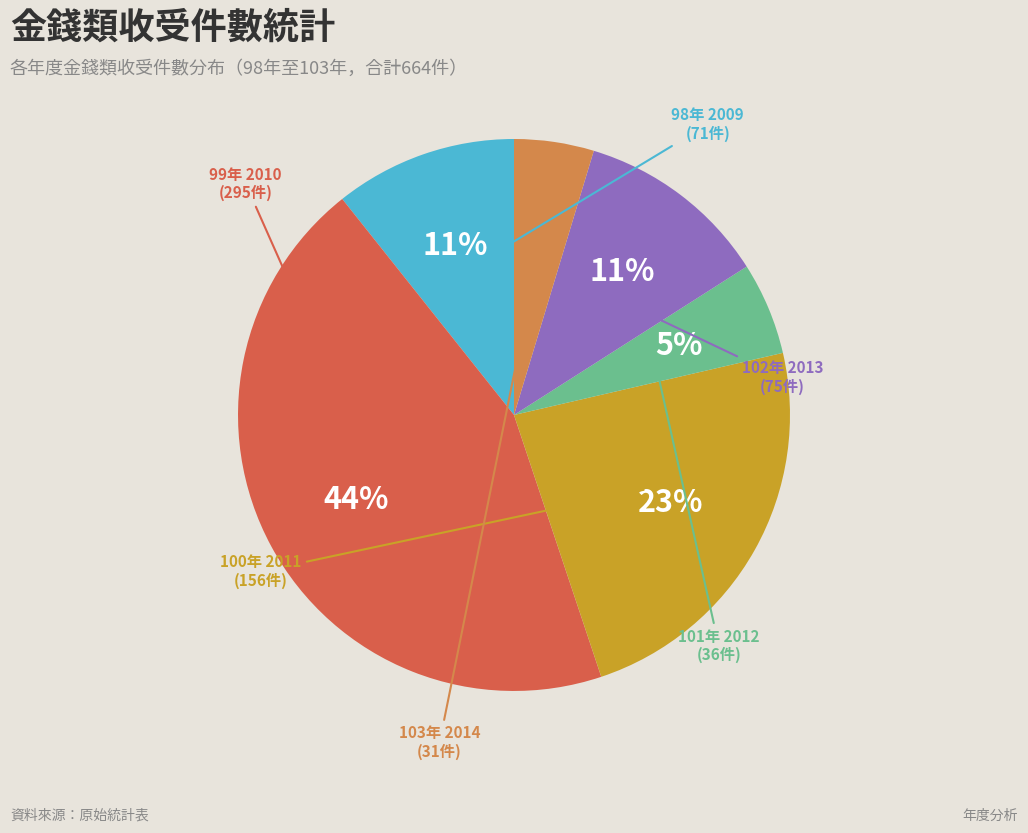

Between 100年 2011 and 99年 2010, which is larger?

99年 2010